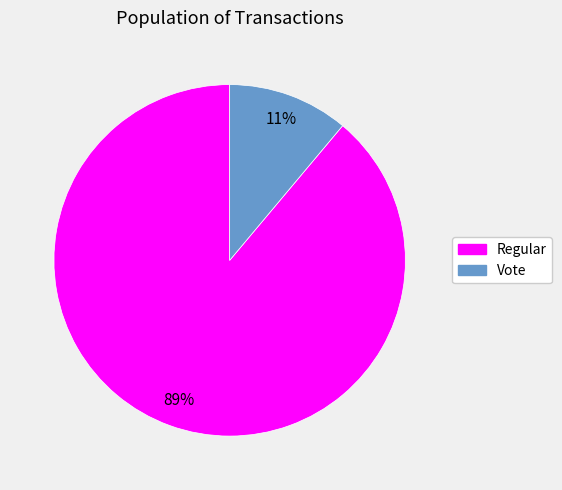

Rank the categories by value from highest to lowest.

Regular, Vote